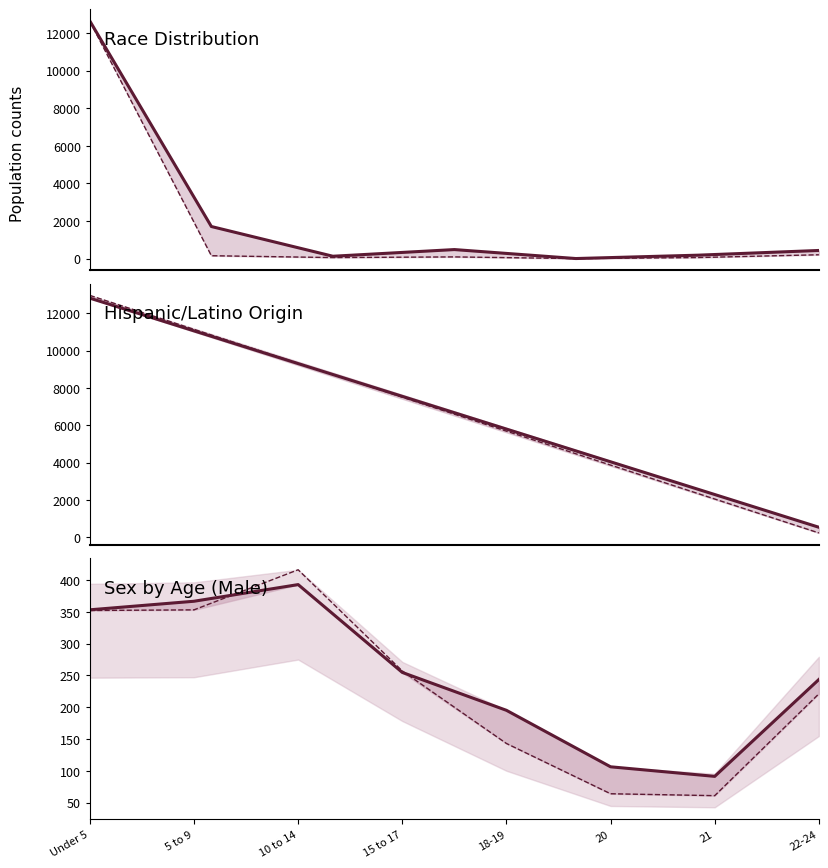

Where do Onondaga County (scaled) and This Area first cross each other?

5 to 9 and 10 to 14